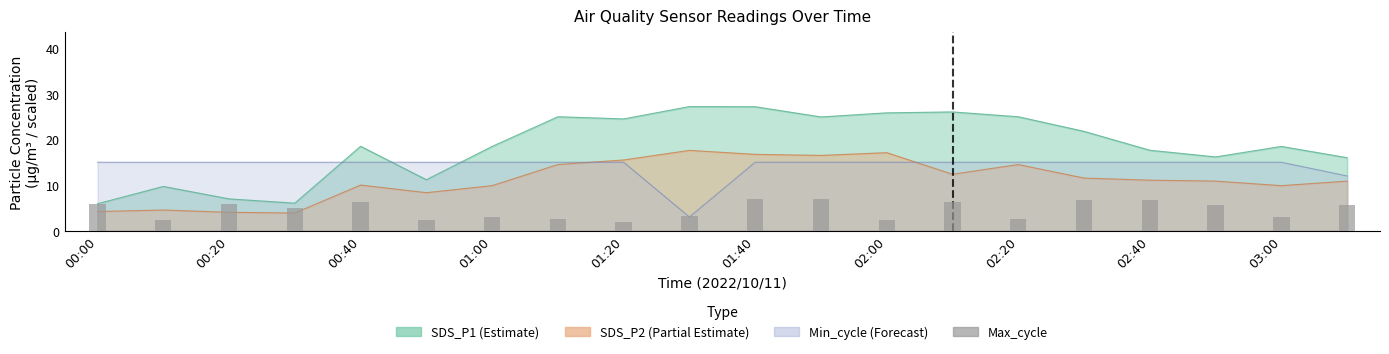

What is the average value?

4.6